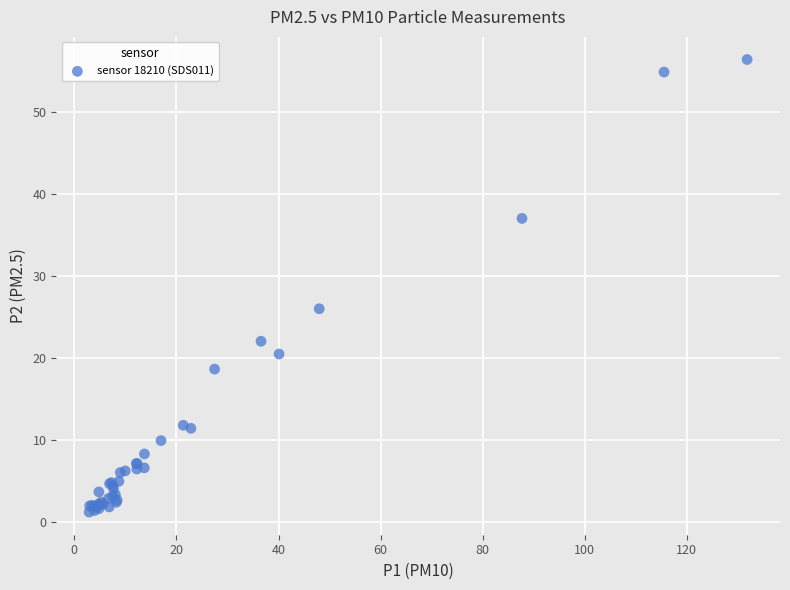

What Y value in the scatter plot is closest to 28?

26.0